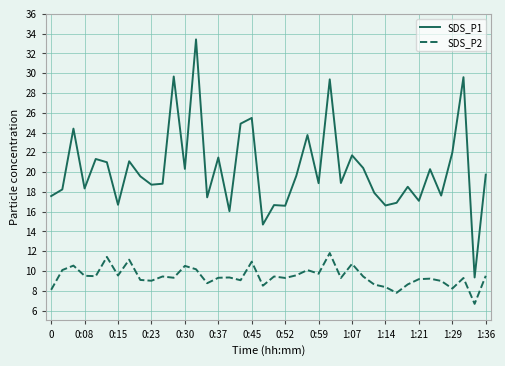

What is the smallest value displayed?

6.7